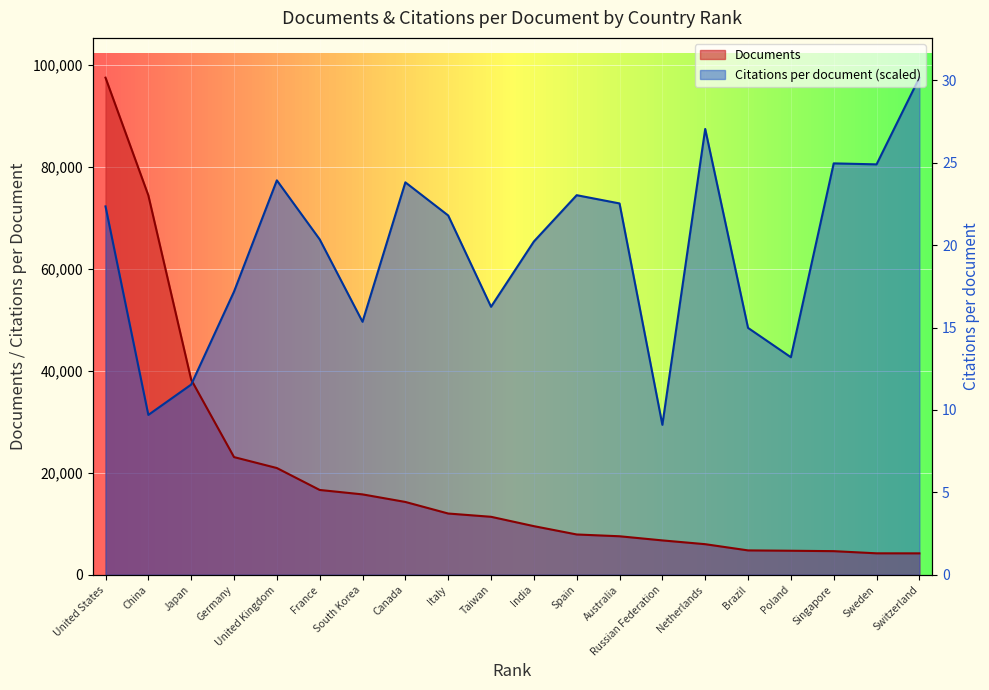

Is the value of Documents at Japan greater than the value of Citations per document at France?

No